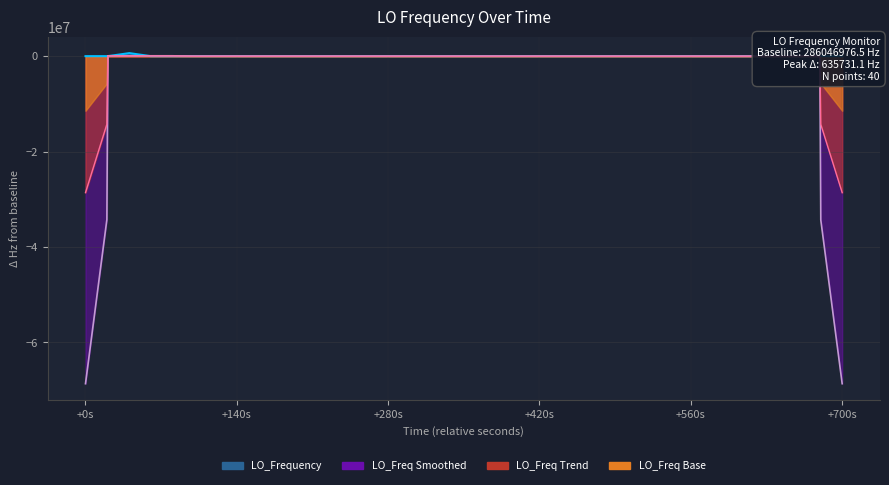

How many lines are shown in the chart?

4